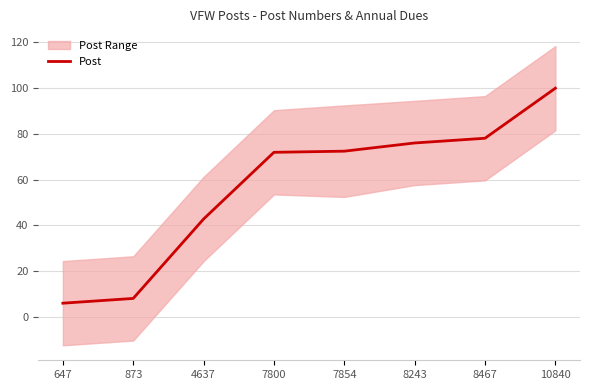

What is the value of the 8th point from the left?

100.0